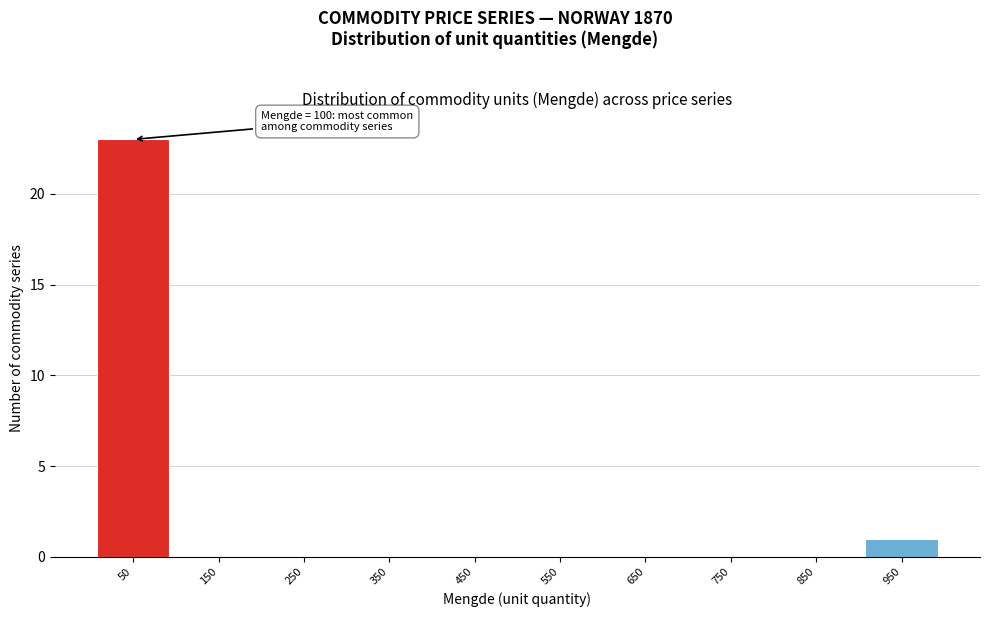

Which range on the x-axis has the tallest bar?

0 to 100